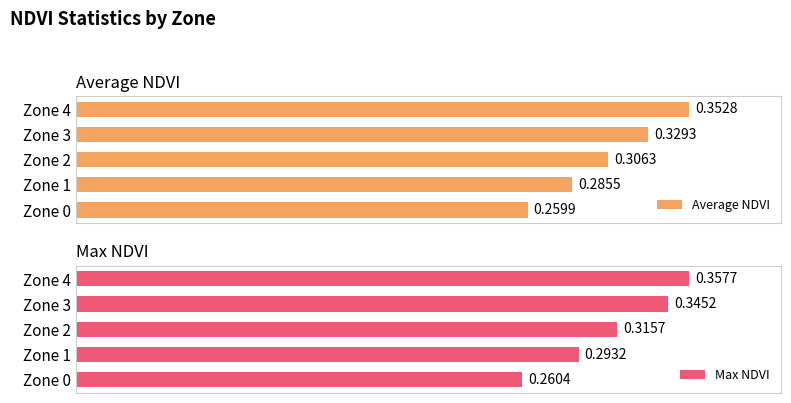

How many bars are there in total?

10